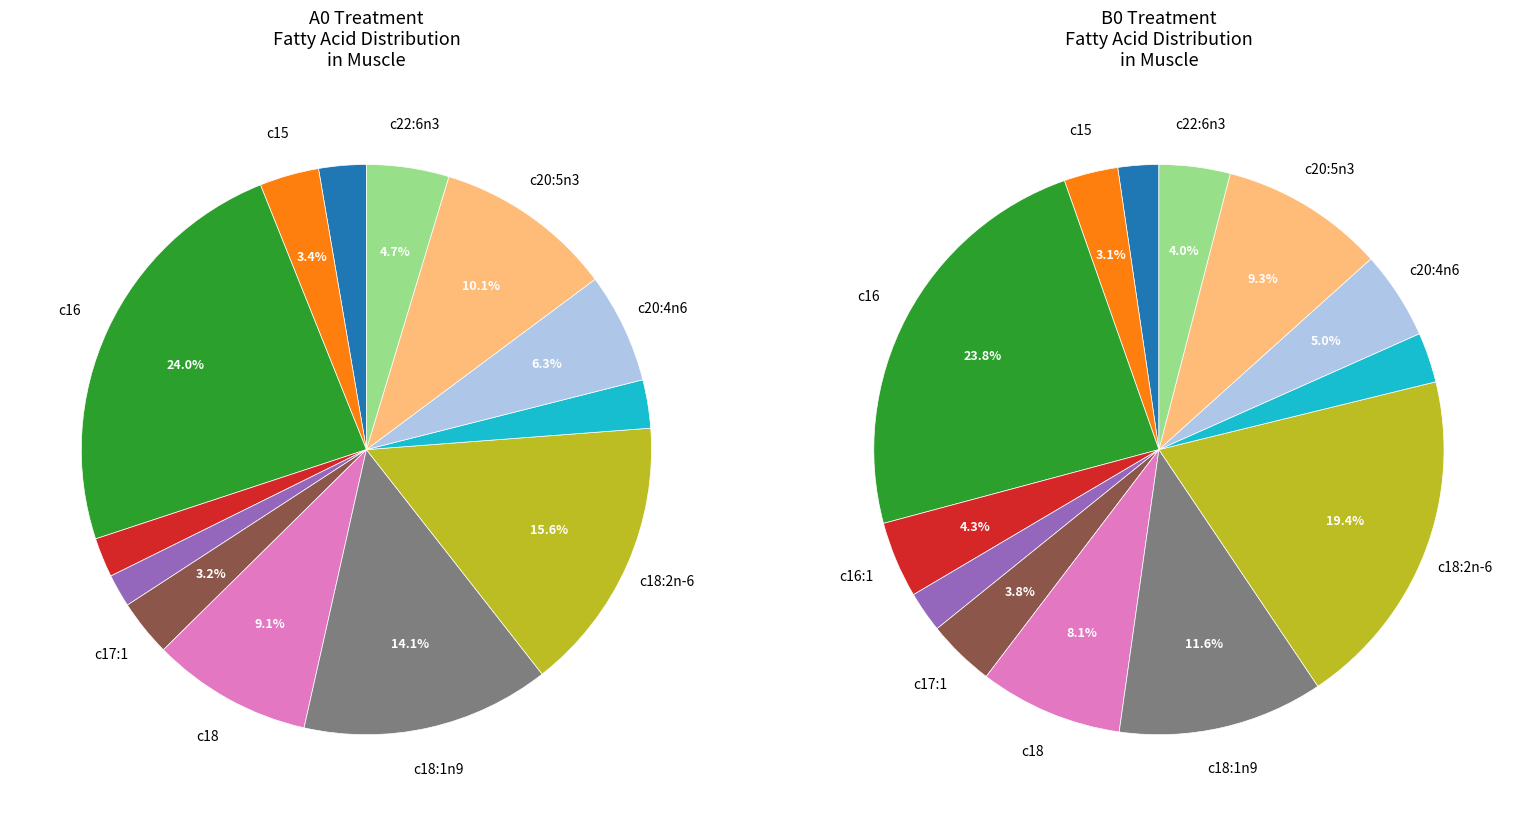

How much of the chart is everything except c20:4n6?

93.8%